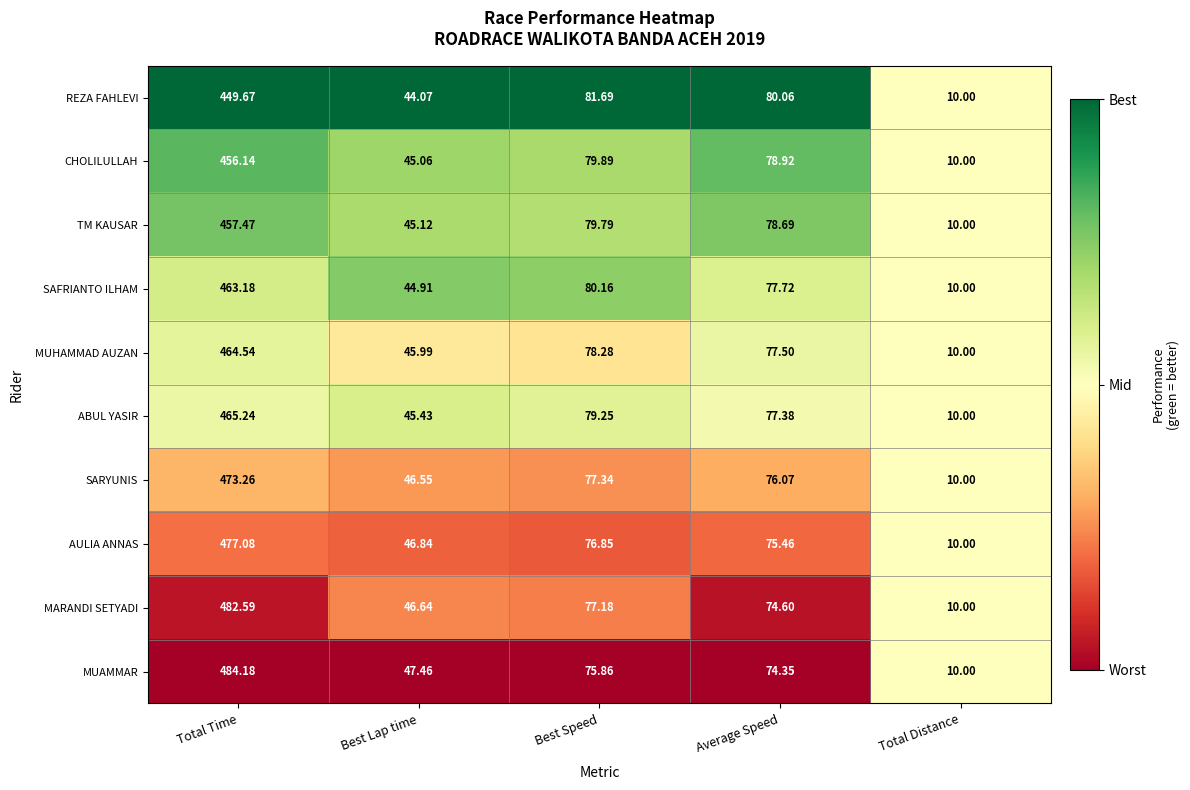

Between Total Time and Average Speed, which series saw the biggest shift?

MUAMMAR